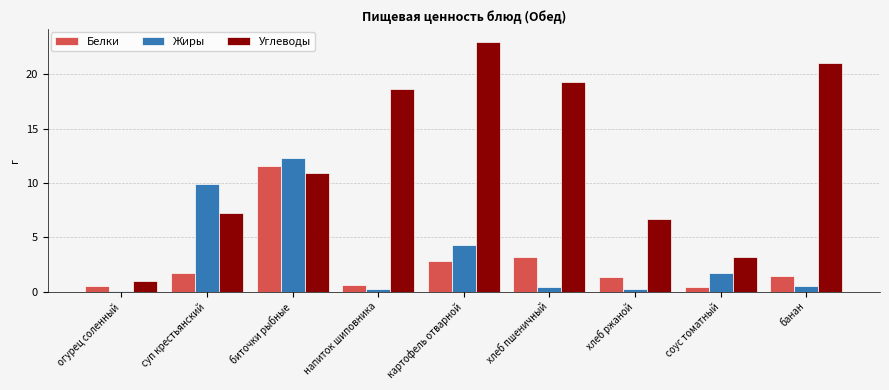

Count the number of data series in this chart.

3